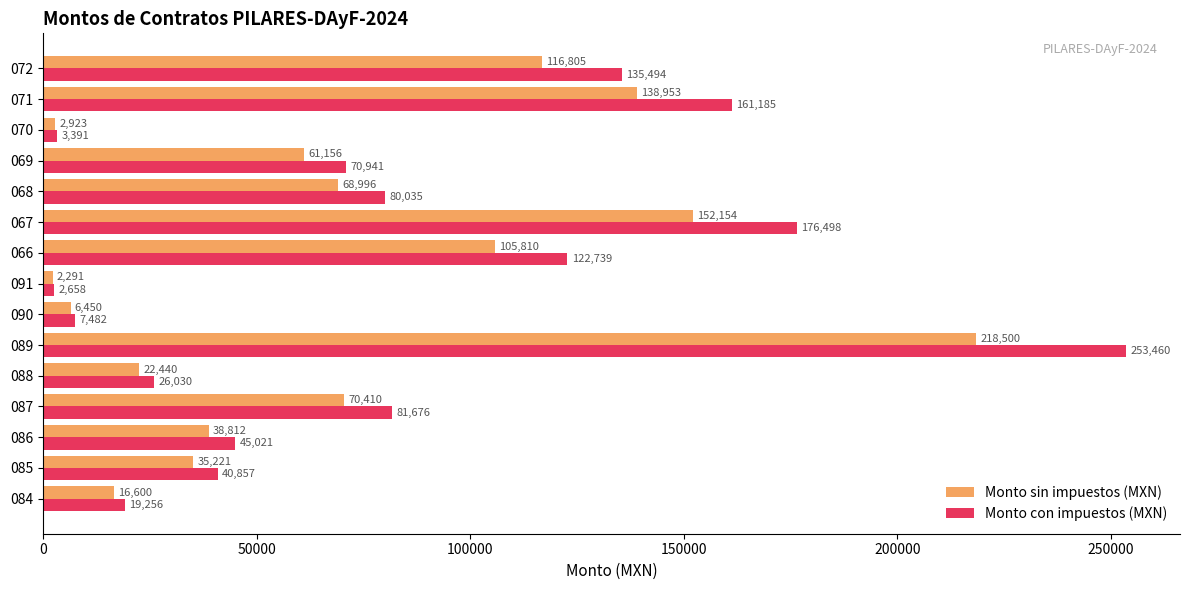

Which category has the lowest value in the Monto sin impuestos (MXN) series?

091